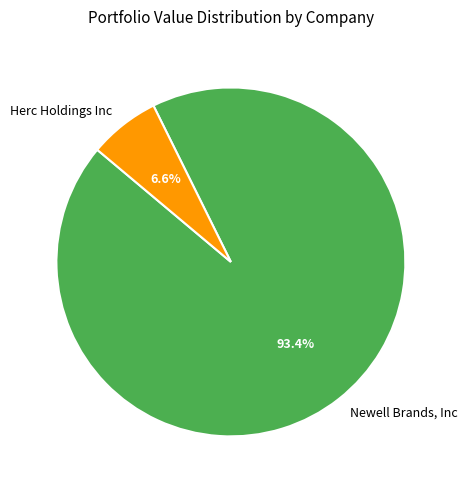

Count the number of slices in the pie.

2